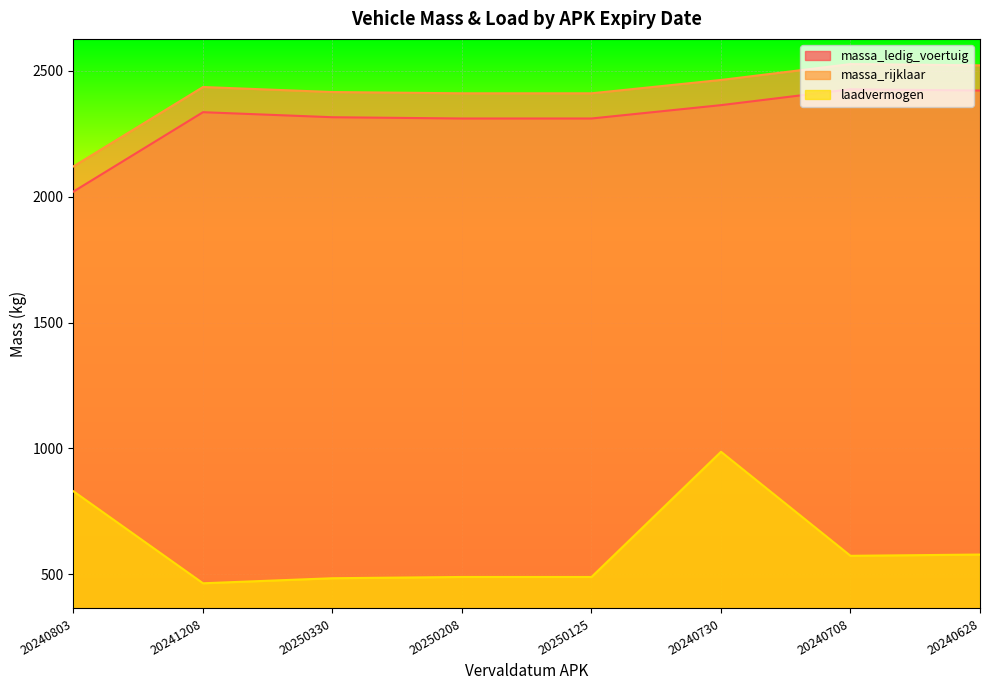

What is the value of the laadvermogen point at the 2nd from the left?

465